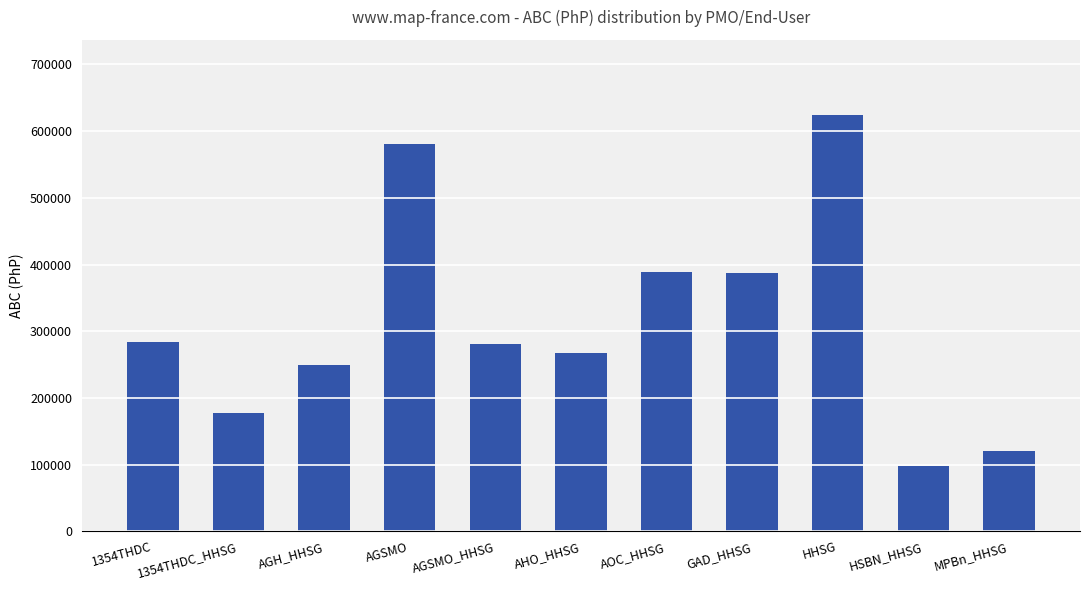

What is the change in value from AGSMO to MPBn_HHSG?

-460000.0